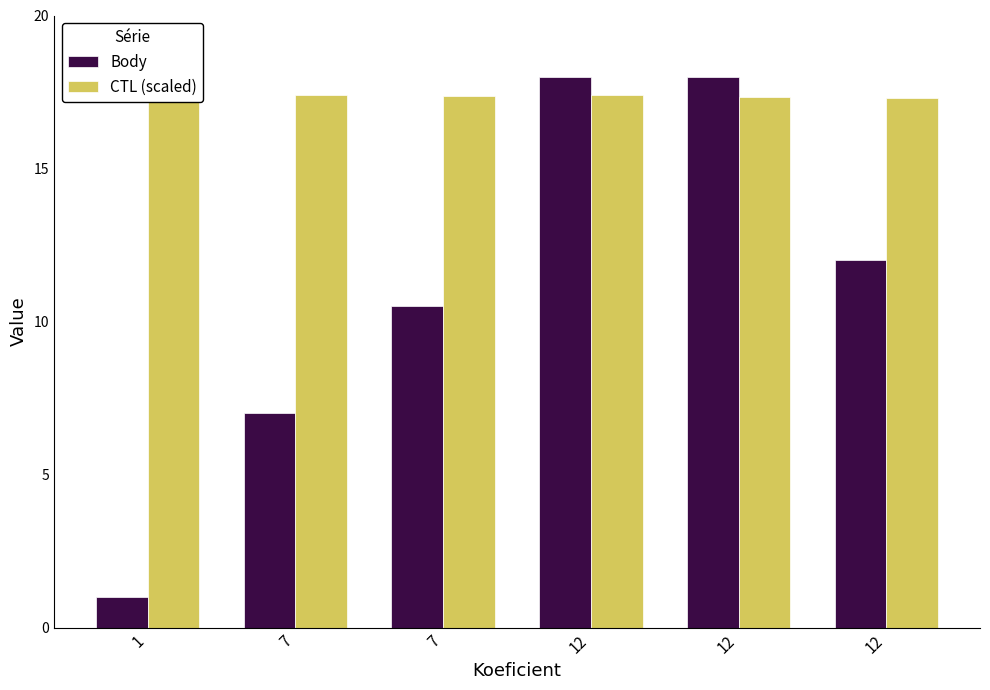

What is the minimum value for Body?

1.0